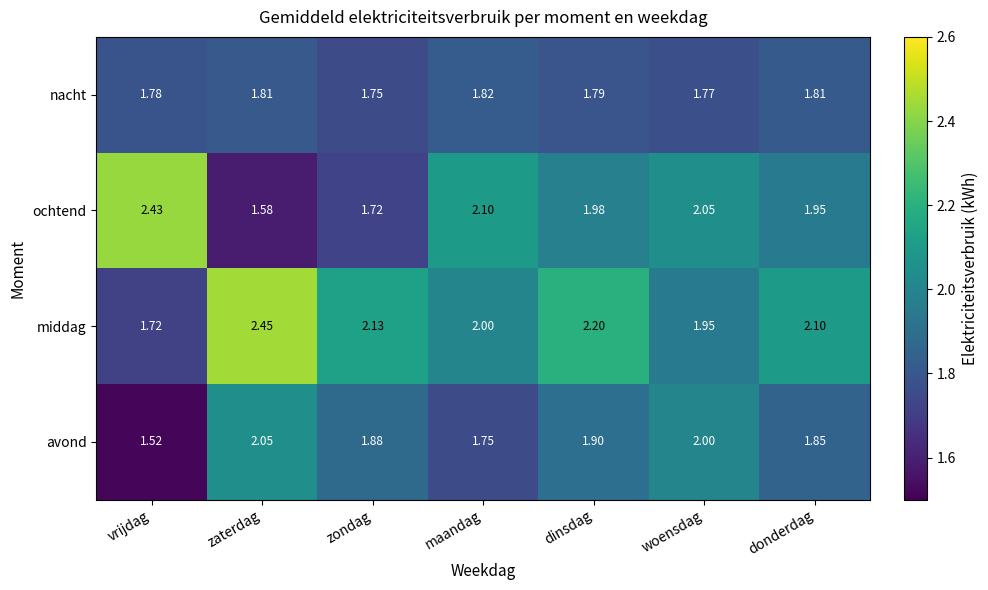

List the series in order of their peak value, highest first.

middag, ochtend, avond, nacht